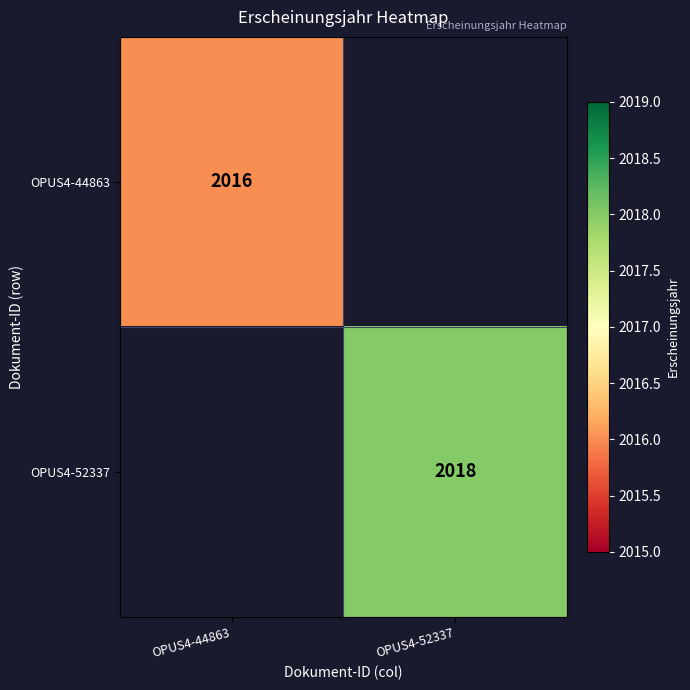

The OPUS4-52337 series shows 926 at OPUS4-52337. True or false?

False